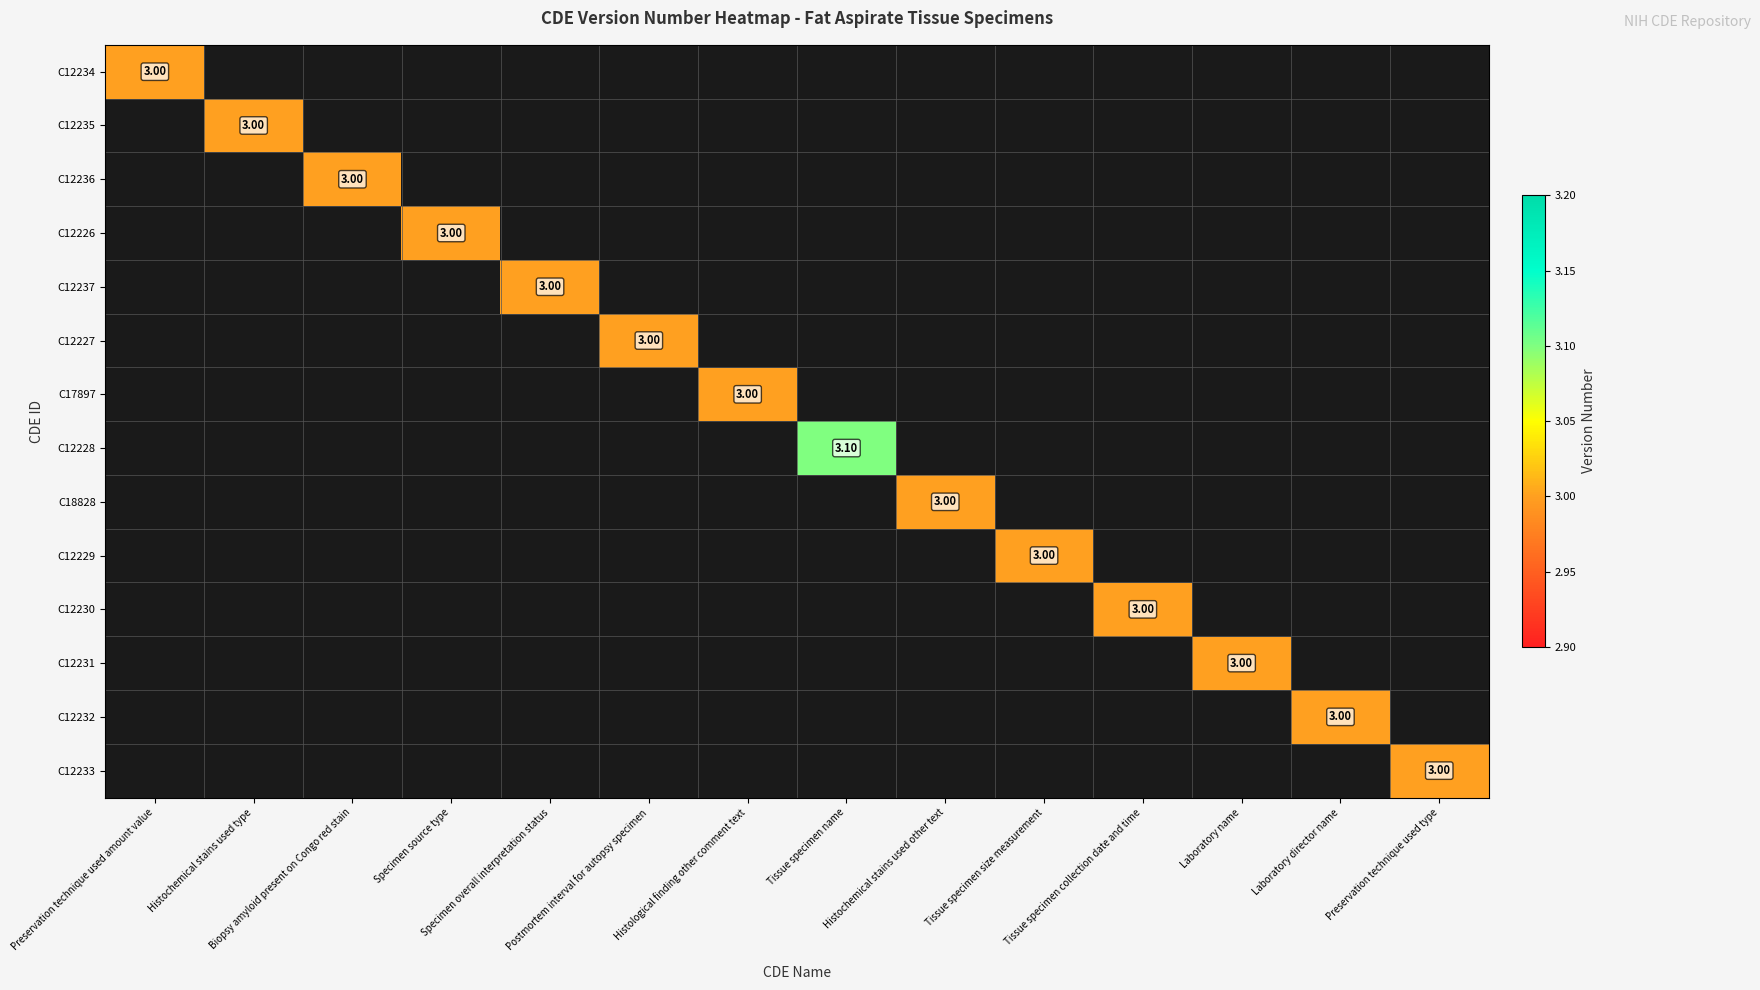

Between Histochemical stains used type and Histochemical stains used other text, which is larger?

Histochemical stains used other text